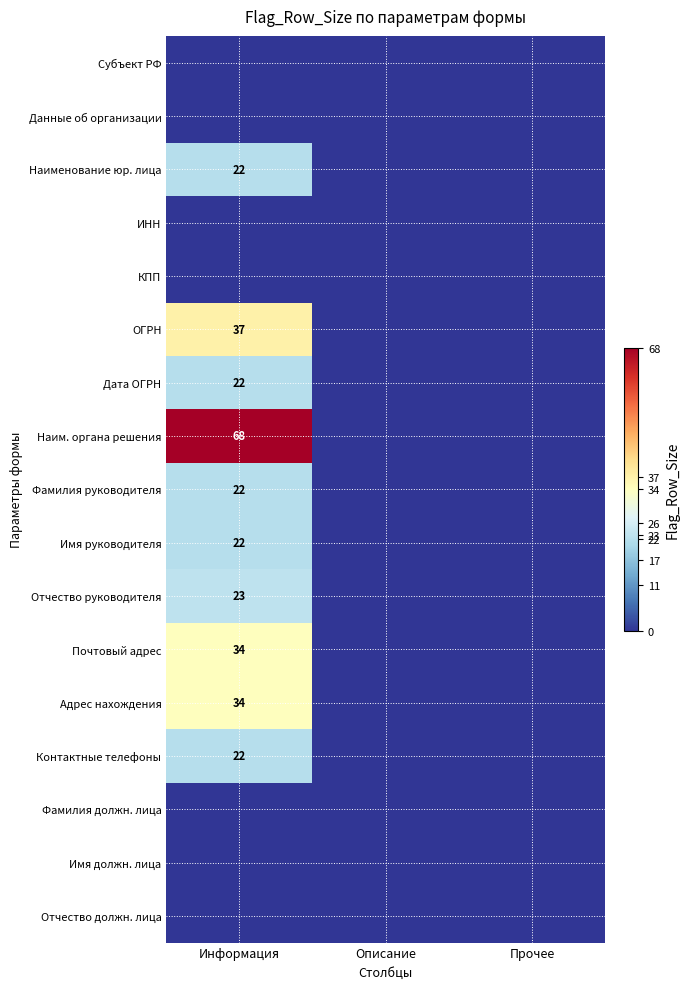

Which label corresponds to the smallest value in the chart?

Информация